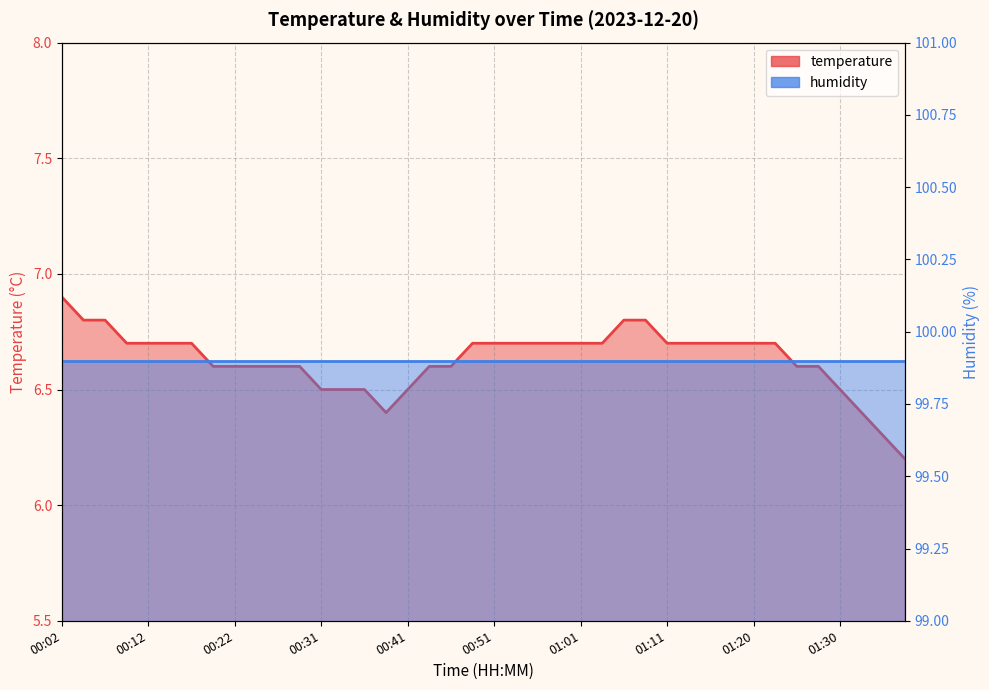

At which label is the value closest to 6?

01:38